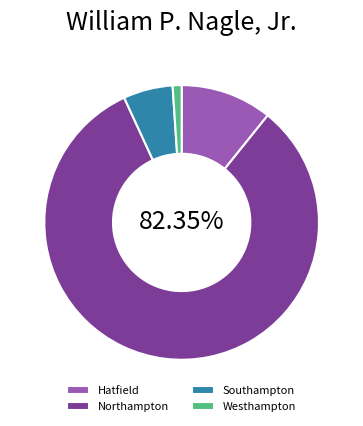

Is Westhampton the majority of the pie?

No